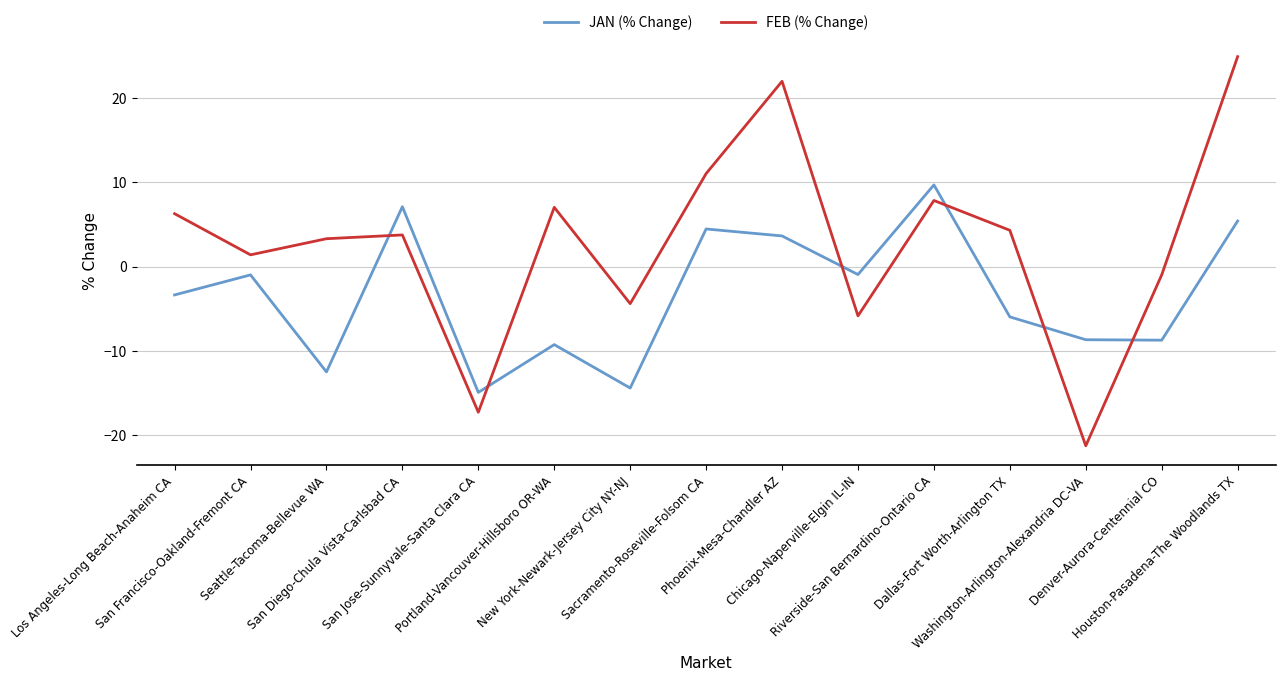

Which series changed the most between Chicago-Naperville-Elgin IL-IN and Washington-Arlington-Alexandria DC-VA?

FEB (% Change)